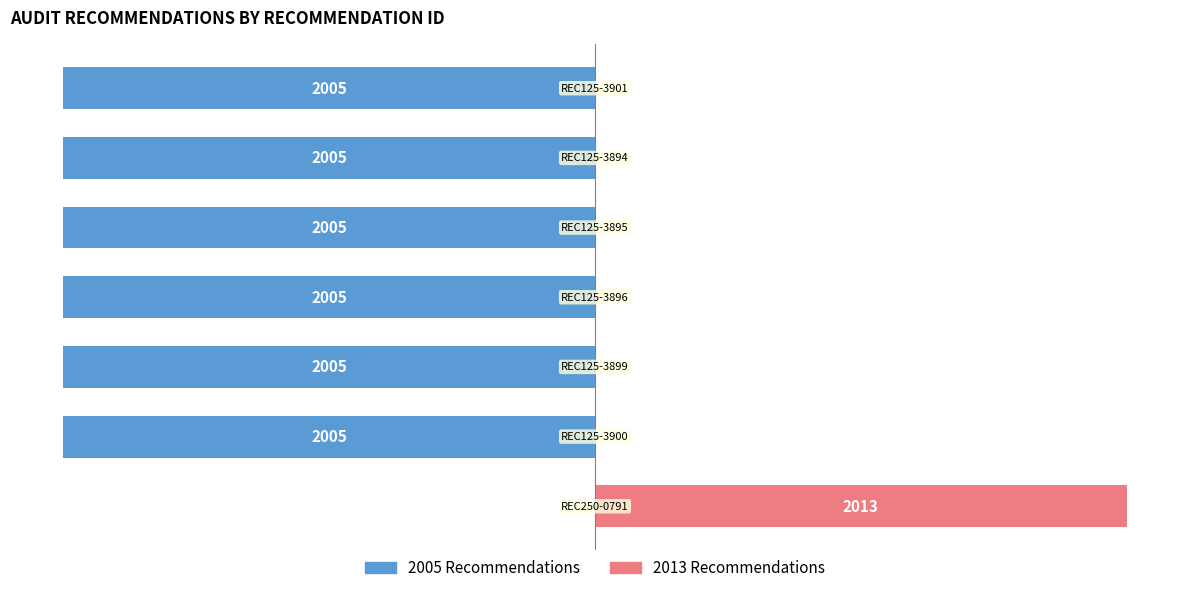

Are the bars grouped side by side (vs. stacked)?

Yes